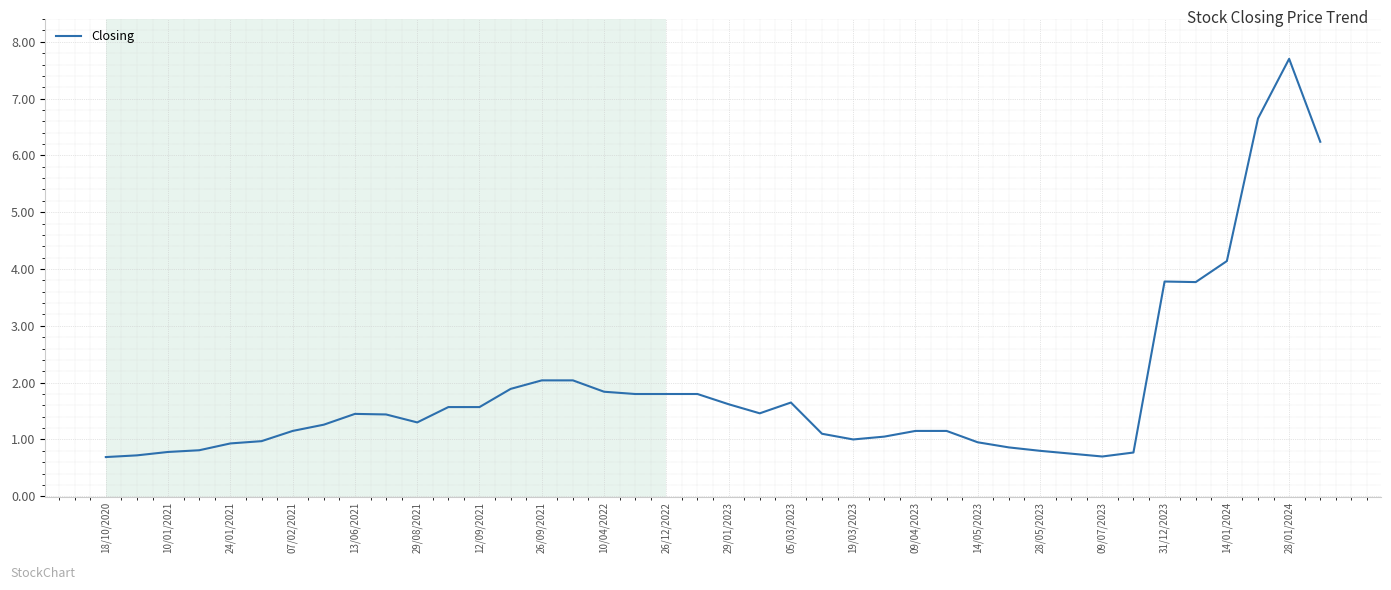

What is the maximum value shown in the chart?

7.7